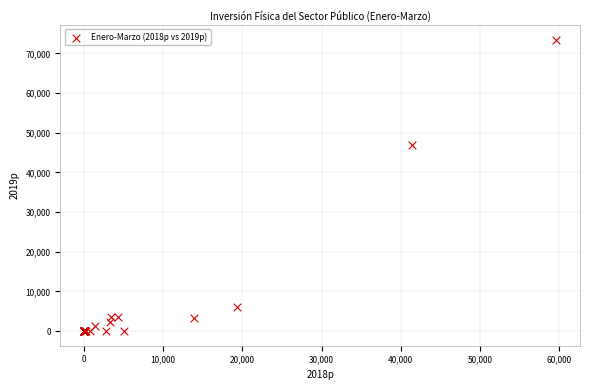

What Y value in the scatter plot is closest to 36729?

46972.3